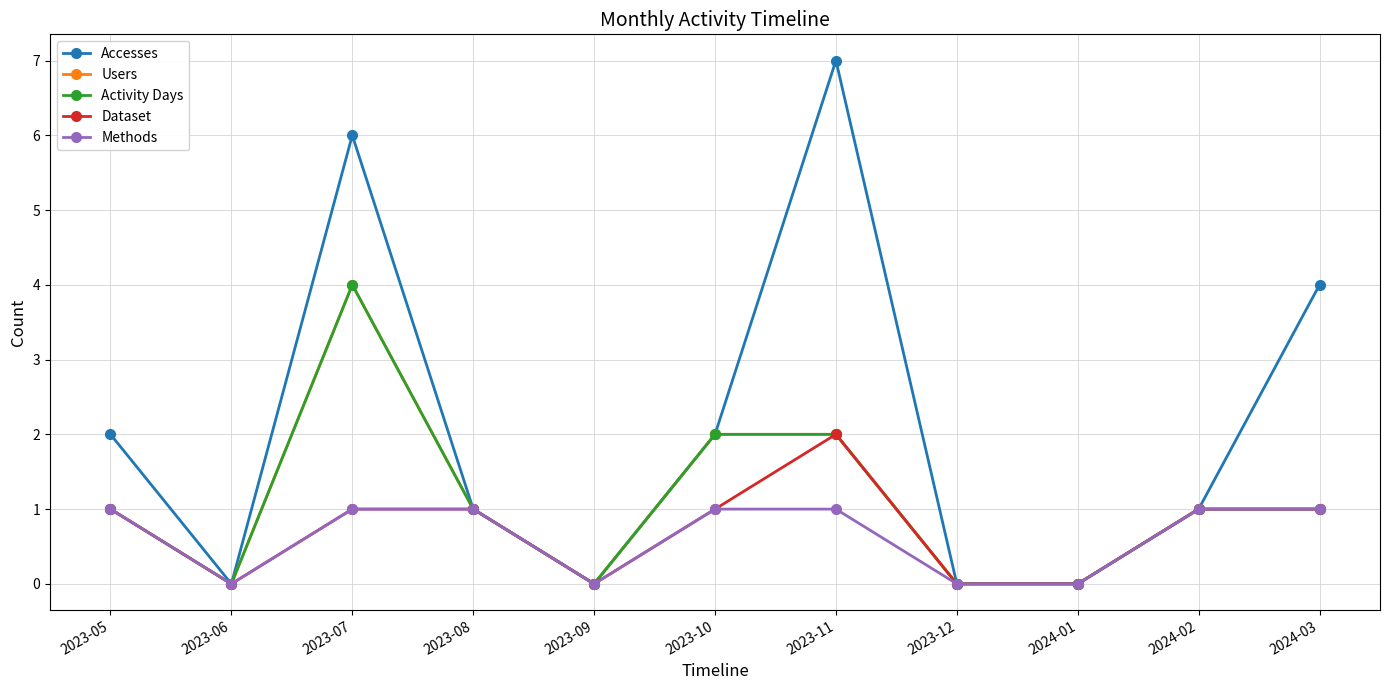

Reading left to right, list all the values displayed in this chart.

Accesses: 2023-05=2	2023-06=0	2023-07=6	2023-08=1	2023-09=0	2023-10=2	2023-11=7	2023-12=0	2024-01=0	2024-02=1	2024-03=4
Users: 2023-05=1	2023-06=0	2023-07=4	2023-08=1	2023-09=0	2023-10=2	2023-11=2	2023-12=0	2024-01=0	2024-02=1	2024-03=1
Activity Days: 2023-05=1	2023-06=0	2023-07=4	2023-08=1	2023-09=0	2023-10=2	2023-11=2	2023-12=0	2024-01=0	2024-02=1	2024-03=1
Dataset: 2023-05=1	2023-06=0	2023-07=1	2023-08=1	2023-09=0	2023-10=1	2023-11=2	2023-12=0	2024-01=0	2024-02=1	2024-03=1
Methods: 2023-05=1	2023-06=0	2023-07=1	2023-08=1	2023-09=0	2023-10=1	2023-11=1	2023-12=0	2024-01=0	2024-02=1	2024-03=1